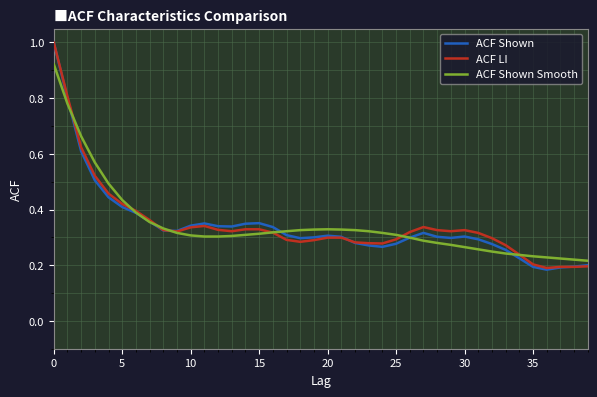

Which series has the widest spread of values?

ACF Shown